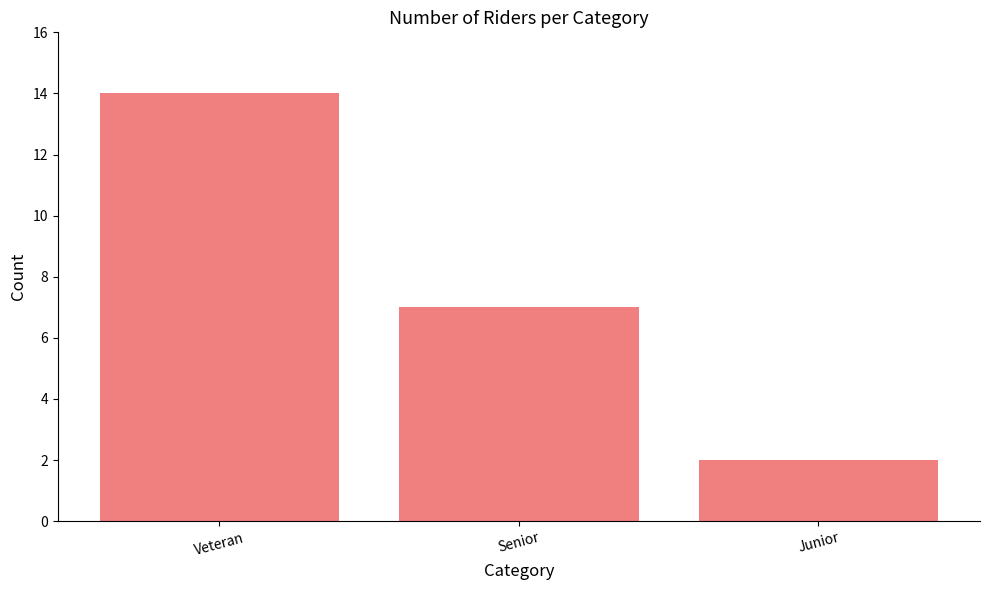

Rank the categories by value from lowest to highest.

Junior, Senior, Veteran